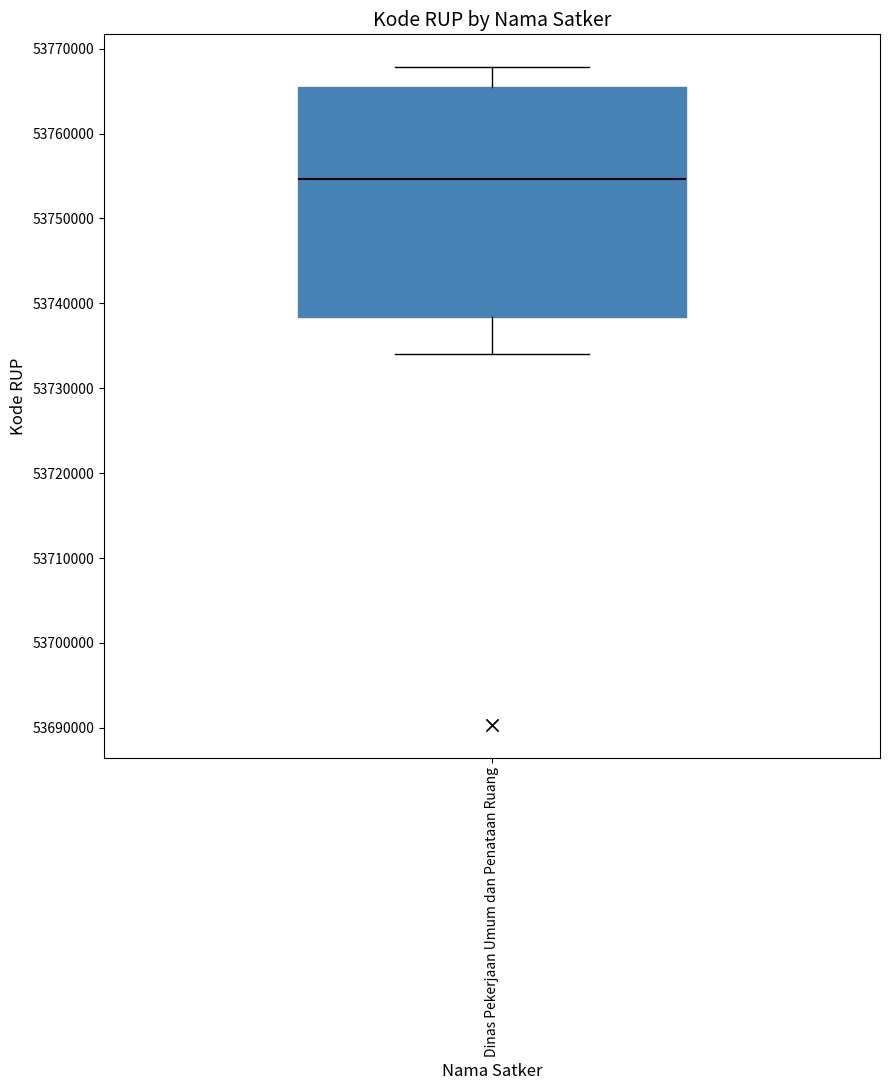

Read this box plot against the y-axis: the position of the median line, the range covered by the box, and the ends of both whiskers. The values are not printed on the chart, so give them approximately, as read against the axis.

median 53755000, box 53738000 to 53765000, whiskers 53734000 to 53768000